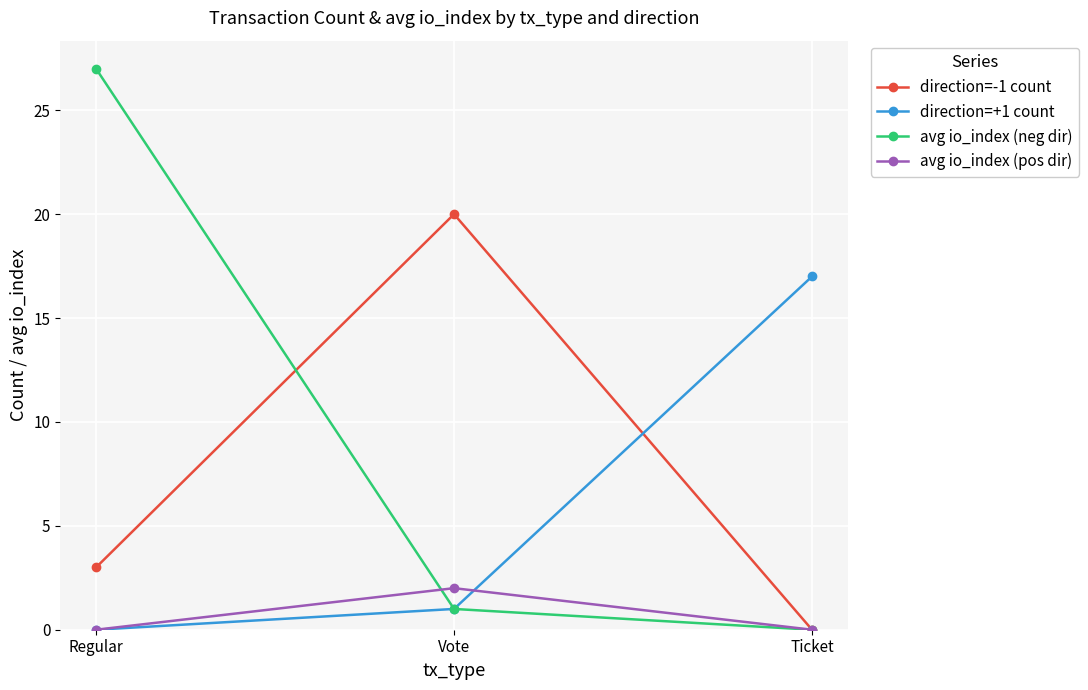

Rank the series by their average value, from lowest to highest.

avg io_index (pos dir), direction=+1 count, direction=-1 count, avg io_index (neg dir)